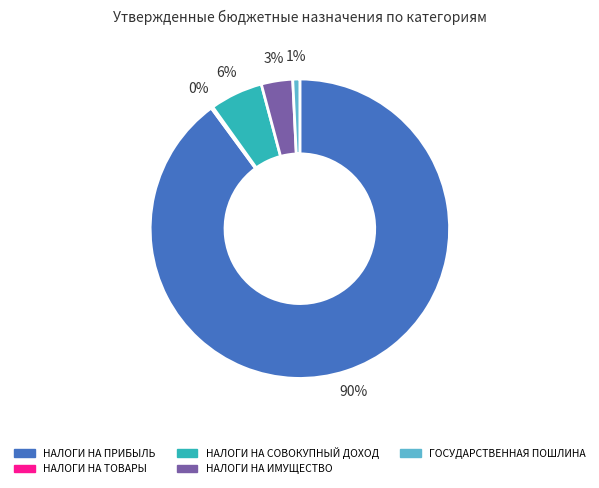

To the nearest percent, what is the average slice percentage?

20%